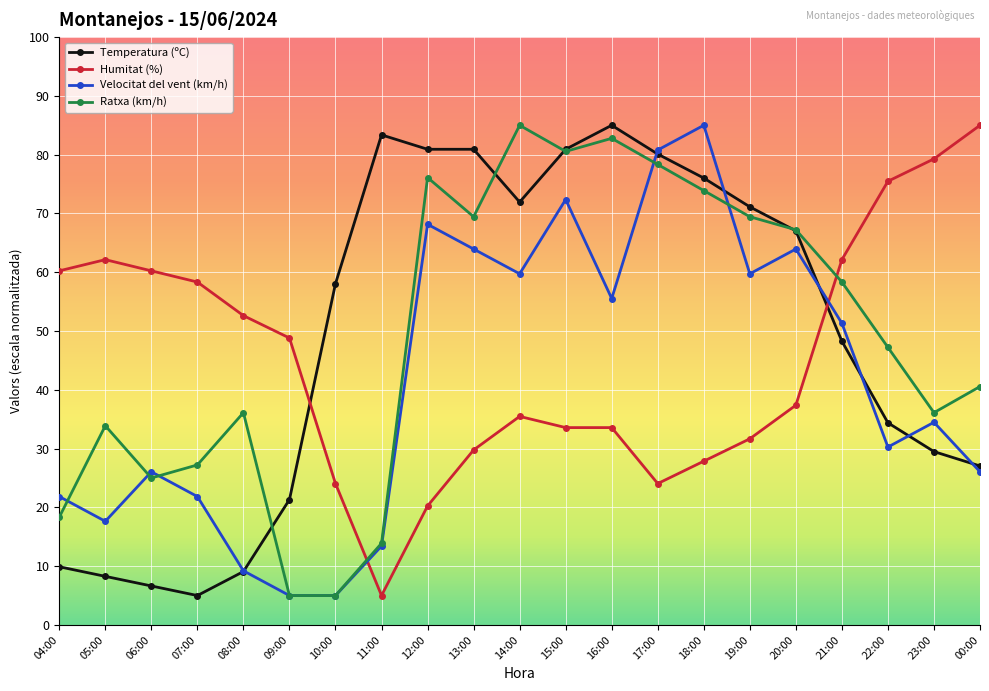

Is this an area chart (filled region under the line)?

No